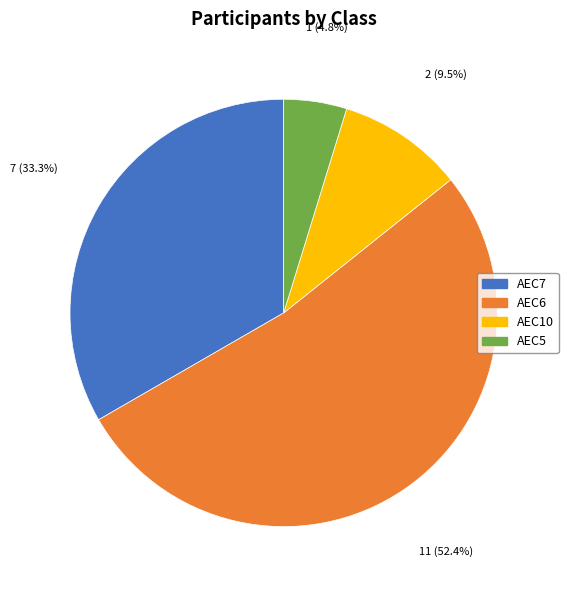

To the nearest percent, what is the difference between the AEC7 and AEC6 slice percentages?

19%